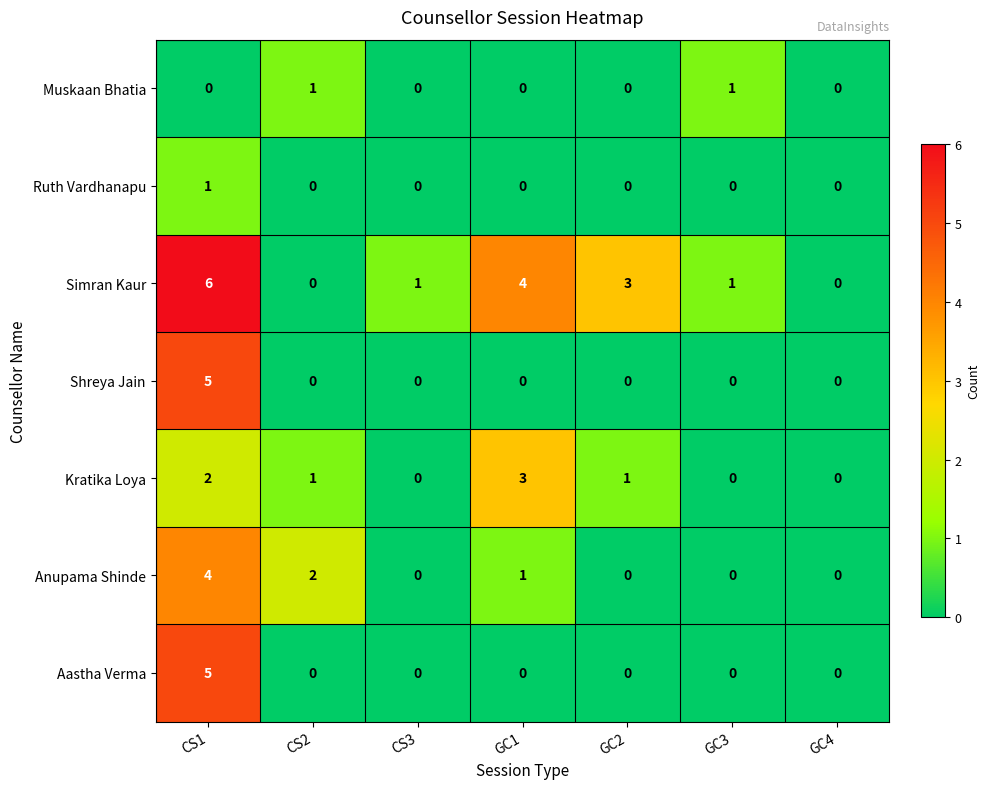

What is the greatest value displayed?

6